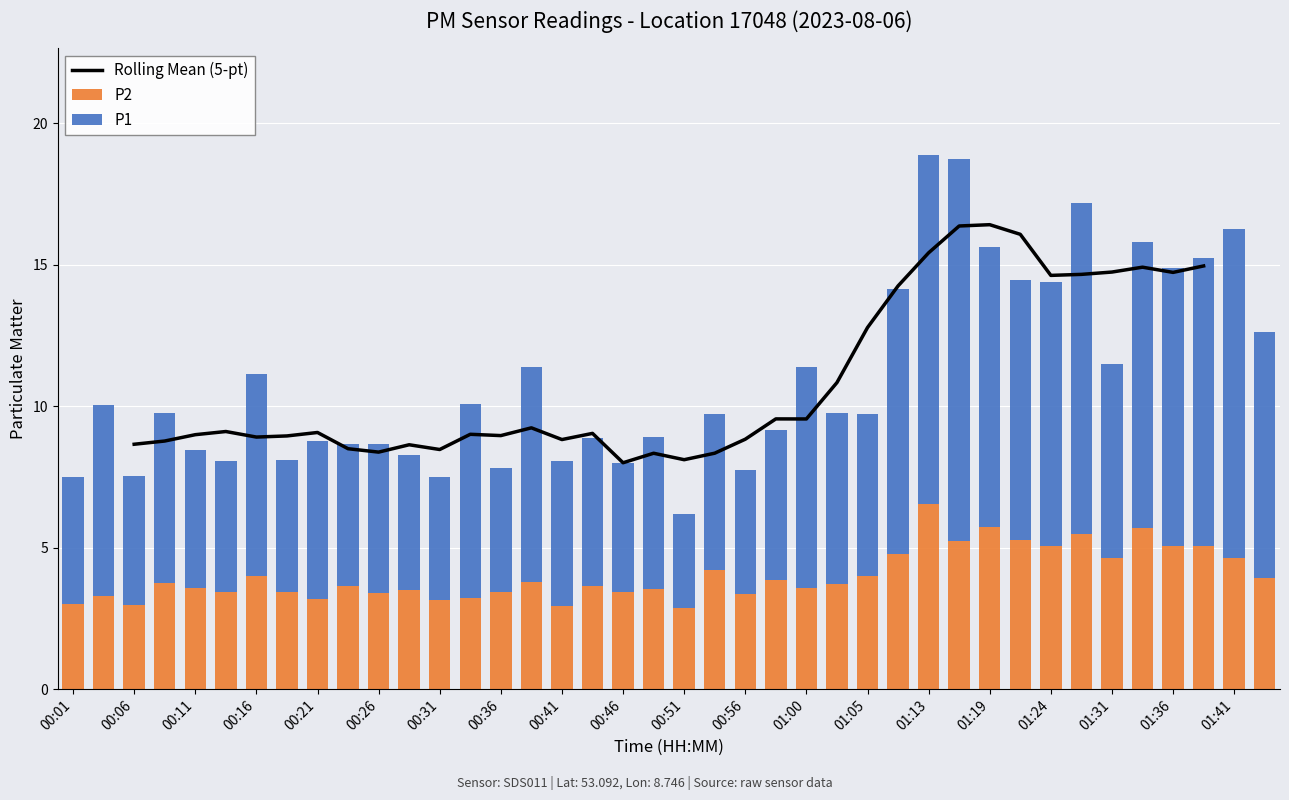

What is the lowest value of the P2 series?

2.9